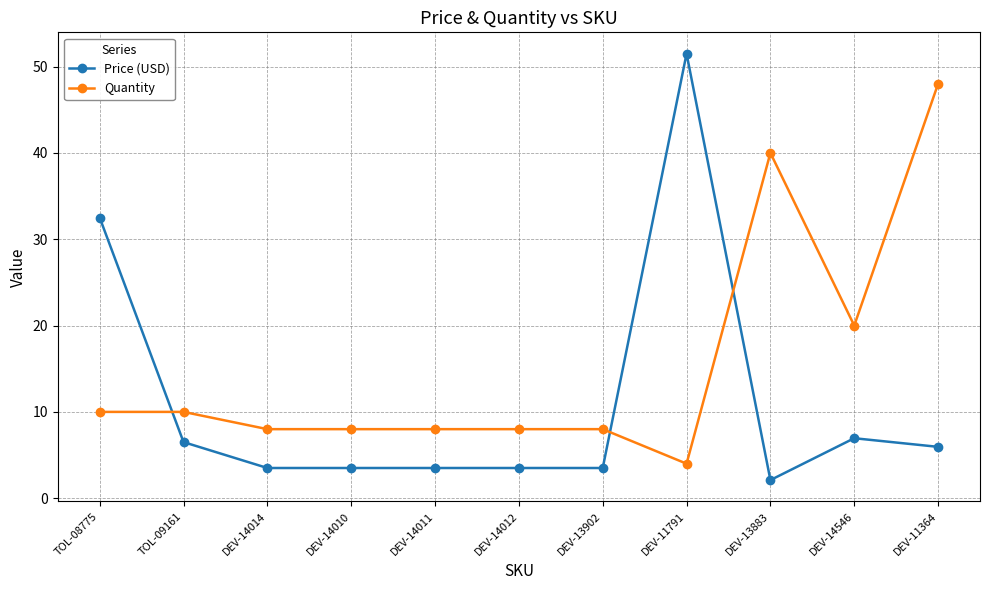

The value of Price (USD) at DEV-11364 is 6.0. True or false?

True